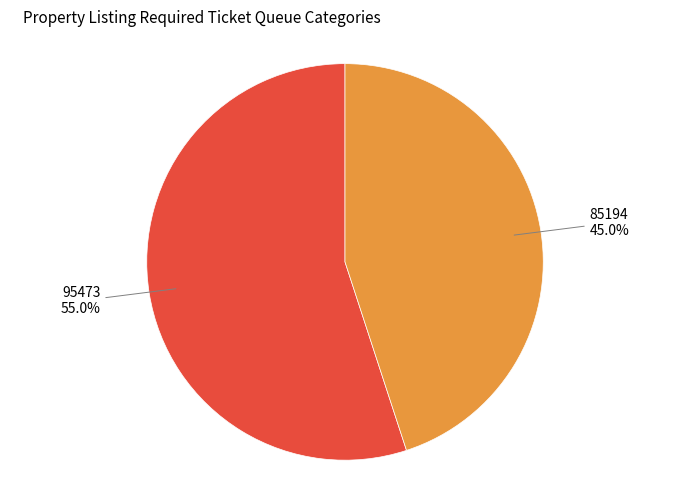

Which has a higher value, 85194 or 95473?

95473